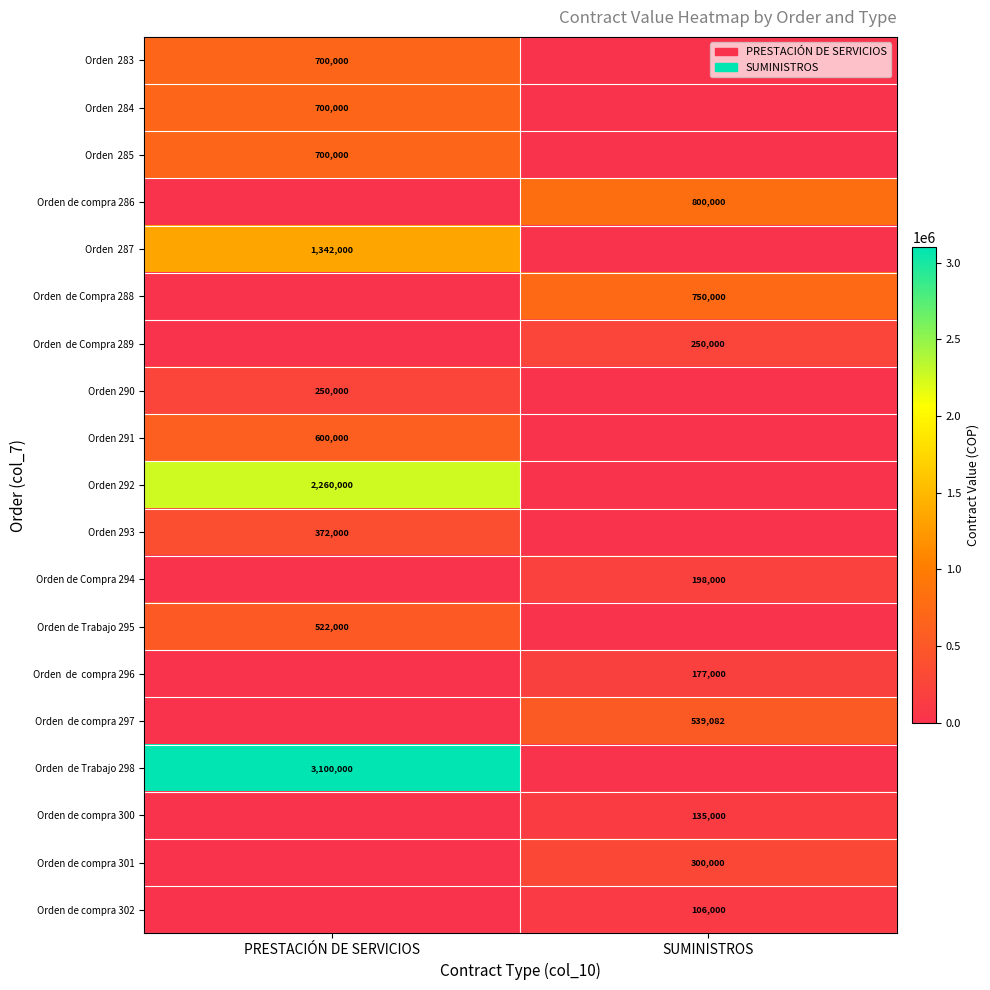

How many data points does each series have?

2